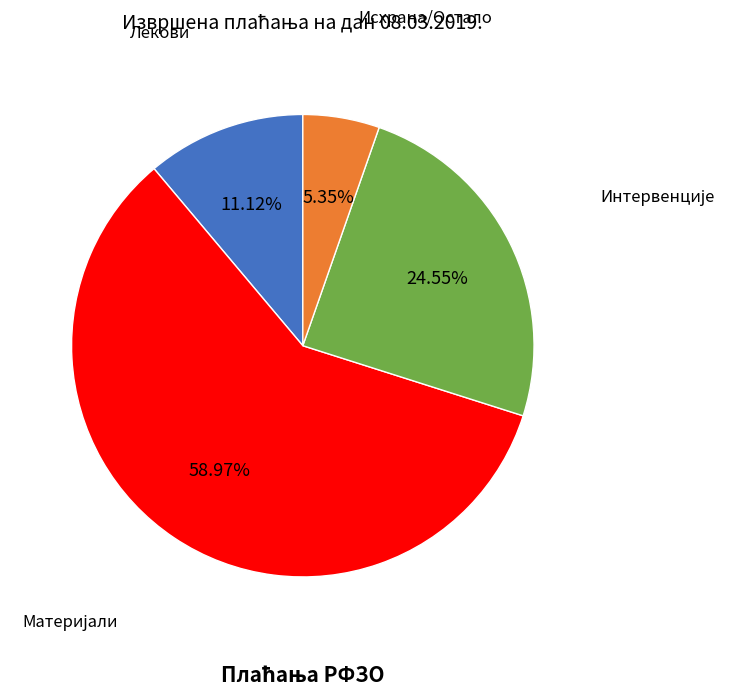

Is there a majority slice in this chart?

Yes